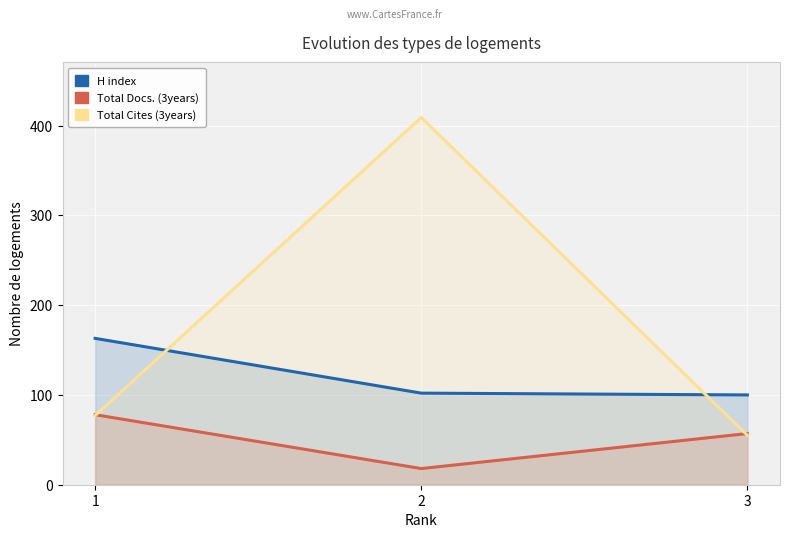

Which has a higher value, 1 or 2?

1